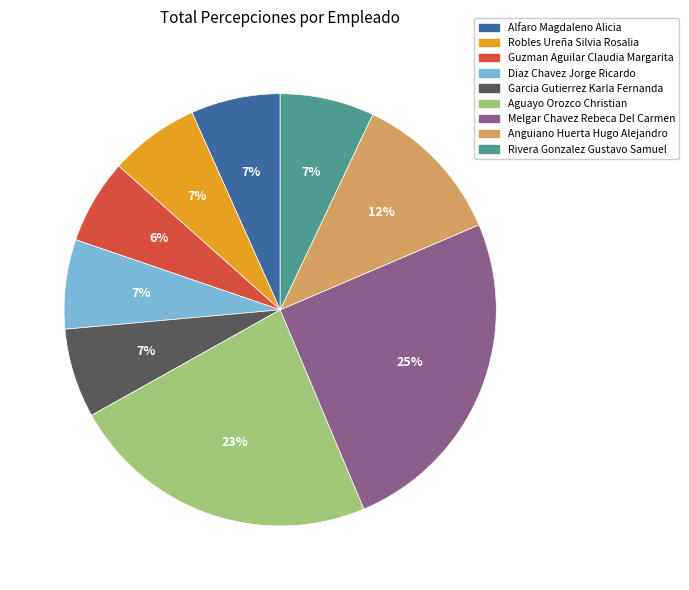

How many segments does this pie chart have?

9